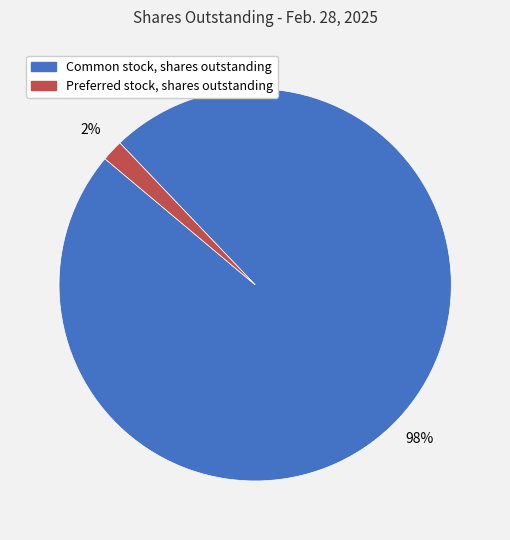

Which category has the biggest portion of the pie?

Common stock, shares outstanding